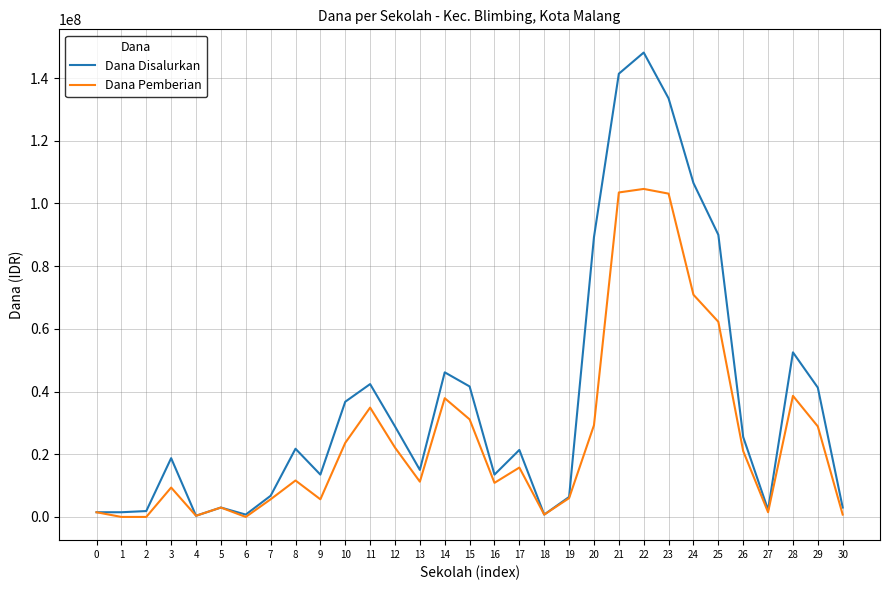

What value does the Dana Disalurkan series have at 7, to the nearest 10?

6750000